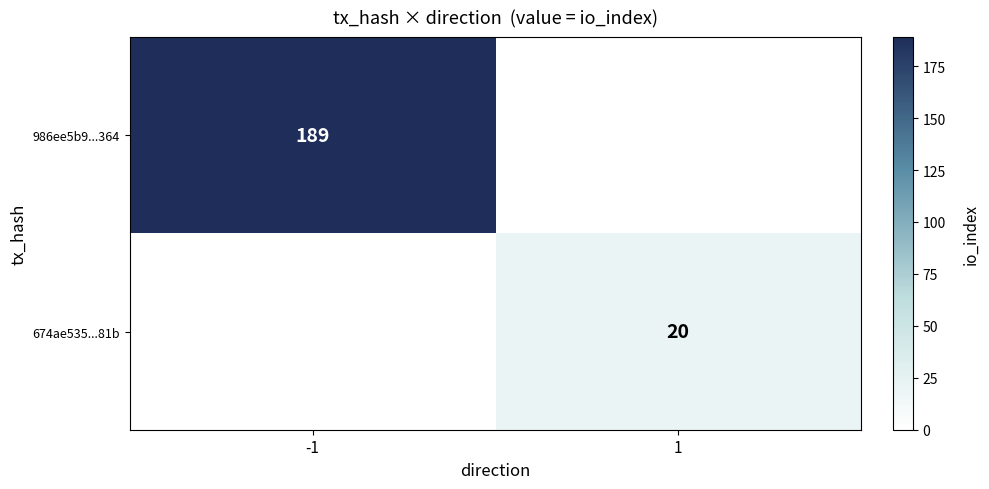

The 986ee5b9...364 series shows 106 at -1. True or false?

False